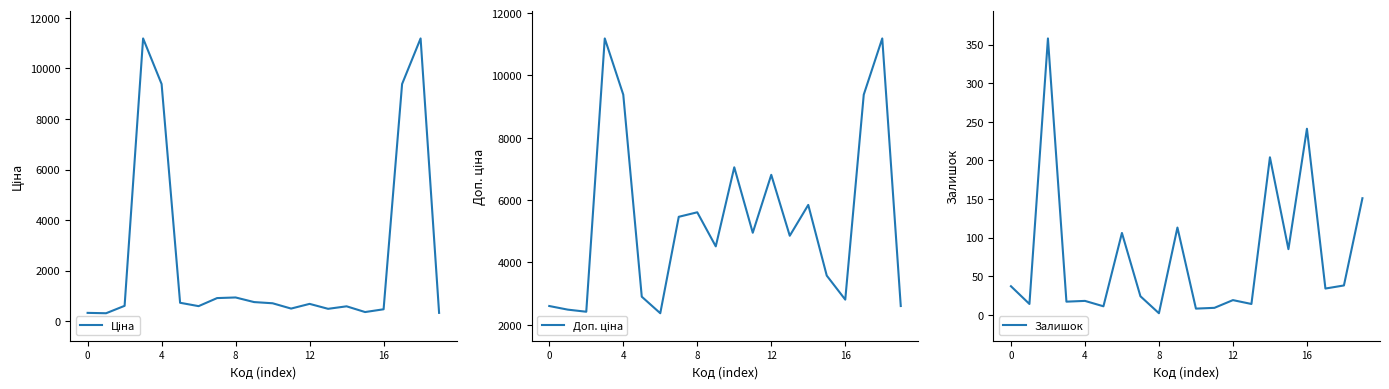

Does the chart display data point markers on the line(s)?

No